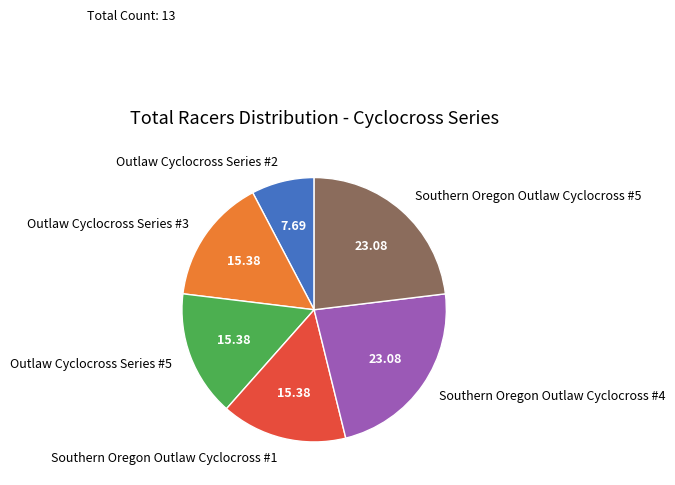

Combined, do Outlaw Cyclocross Series #3 and Southern Oregon Outlaw Cyclocross #4 account for over 50%?

No